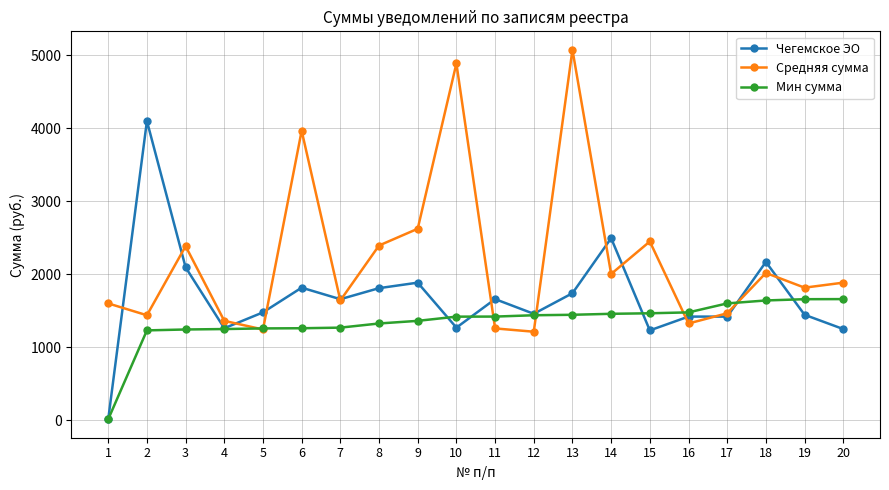

Is this an area chart (filled region under the line)?

No